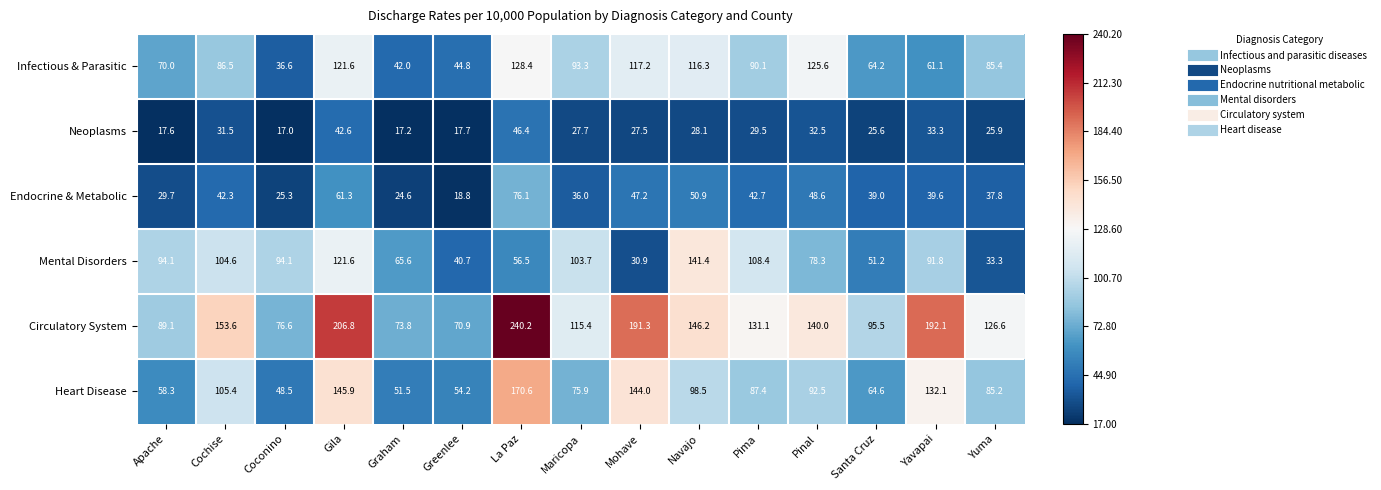

Count the number of categories in the chart.

15